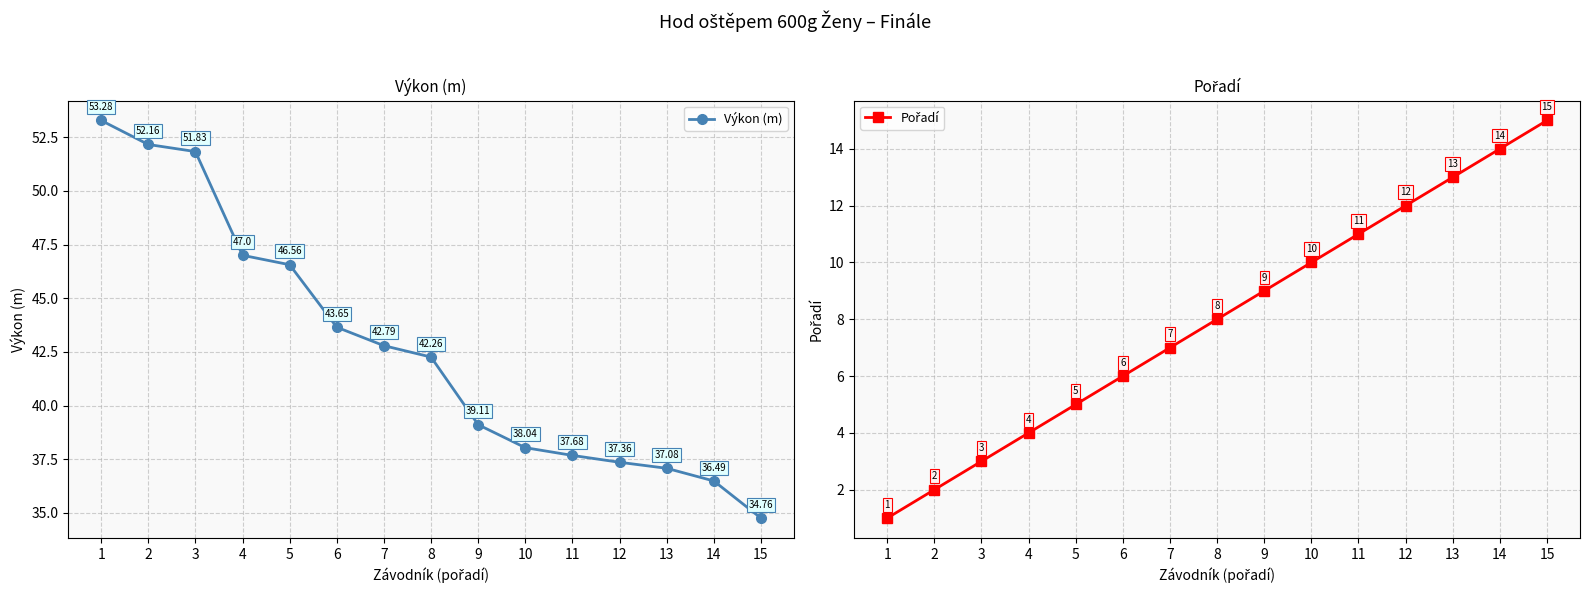

Is the value of Výkon (m) at 15 greater than the value of Pořadí at 2?

Yes